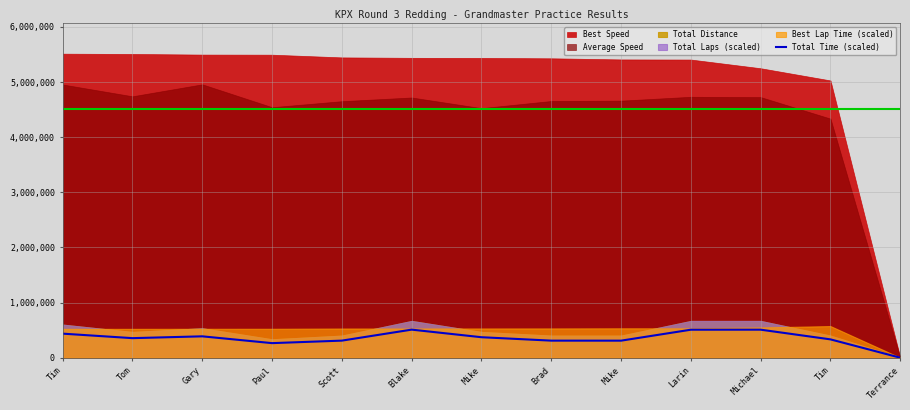

Count the number of categories in the chart.

13